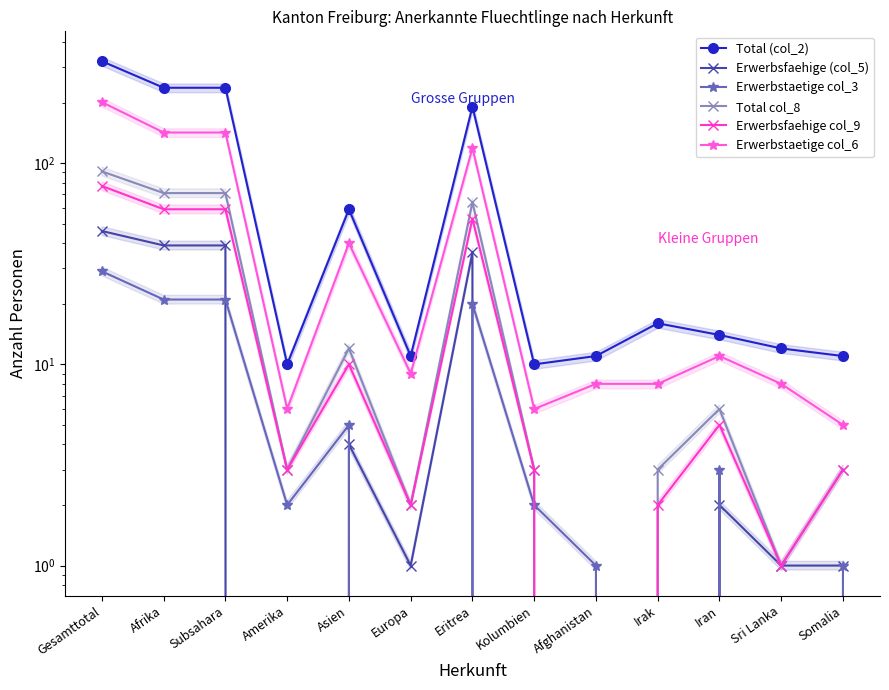

Reading left to right, what are all the values shown in this chart?

Total (col_2): Gesamttotal=321	Afrika=237	Subsahara=237	Amerika=10	Asien=59	Europa=11	Eritrea=191	Kolumbien=10	Afghanistan=11	Irak=16	Iran=14	Sri Lanka=12	Somalia=11
Erwerbsfaehige (col_5): Gesamttotal=46	Afrika=39	Subsahara=39	Amerika=0	Asien=4	Europa=1	Eritrea=36	Kolumbien=0	Afghanistan=0	Irak=0	Iran=2	Sri Lanka=1	Somalia=1
Erwerbstaetige col_3: Gesamttotal=29	Afrika=21	Subsahara=21	Amerika=2	Asien=5	Europa=0	Eritrea=20	Kolumbien=2	Afghanistan=1	Irak=0	Iran=3	Sri Lanka=0	Somalia=1
Total col_8: Gesamttotal=91	Afrika=71	Subsahara=71	Amerika=3	Asien=12	Europa=2	Eritrea=64	Kolumbien=3	Afghanistan=0	Irak=3	Iran=6	Sri Lanka=1	Somalia=3
Erwerbsfaehige col_9: Gesamttotal=77	Afrika=59	Subsahara=59	Amerika=3	Asien=10	Europa=2	Eritrea=53	Kolumbien=3	Afghanistan=0	Irak=2	Iran=5	Sri Lanka=1	Somalia=3
Erwerbstaetige col_6: Gesamttotal=201	Afrika=142	Subsahara=142	Amerika=6	Asien=40	Europa=9	Eritrea=119	Kolumbien=6	Afghanistan=8	Irak=8	Iran=11	Sri Lanka=8	Somalia=5